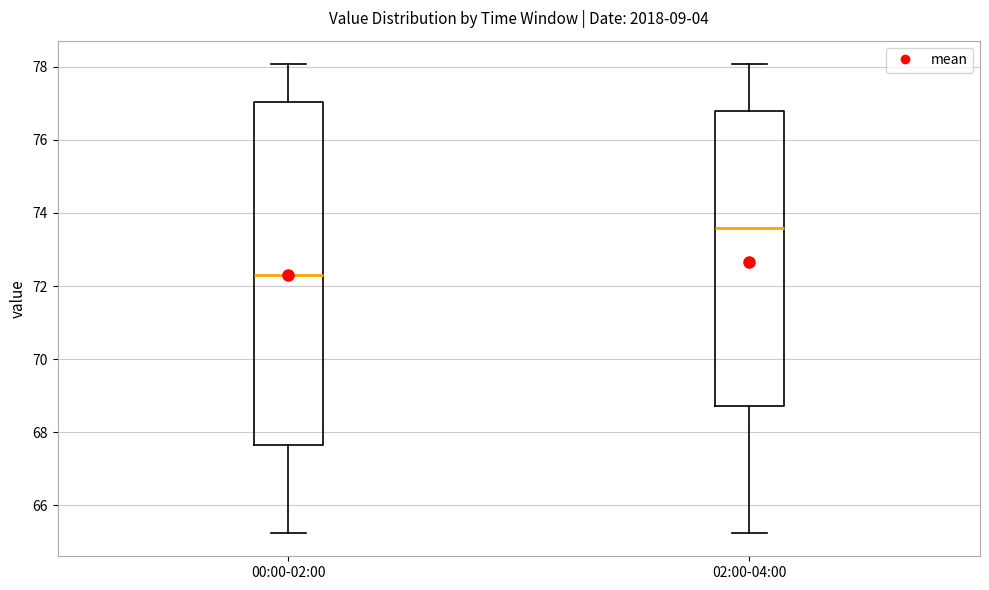

Reading left to right, read every box against the y-axis: the position of its median line, the range the box covers, and the ends of its whiskers. The values are not printed on the chart, so give them approximately, as read against the axis.

00:00-02:00: median 72.4, box 67.6 to 77.0, whiskers 65.2 to 78.0
02:00-04:00: median 73.6, box 68.8 to 76.8, whiskers 65.2 to 78.0